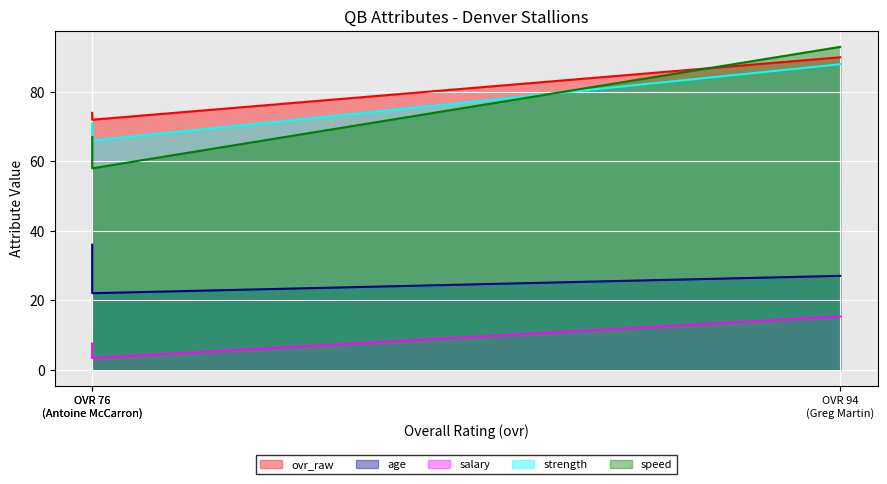

Which label corresponds to the largest value in the chart?

Greg Martin